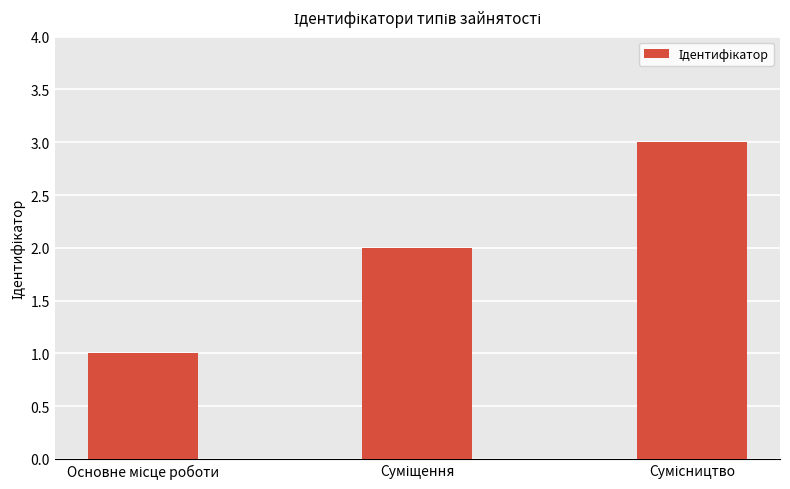

Count the number of data series in this chart.

1